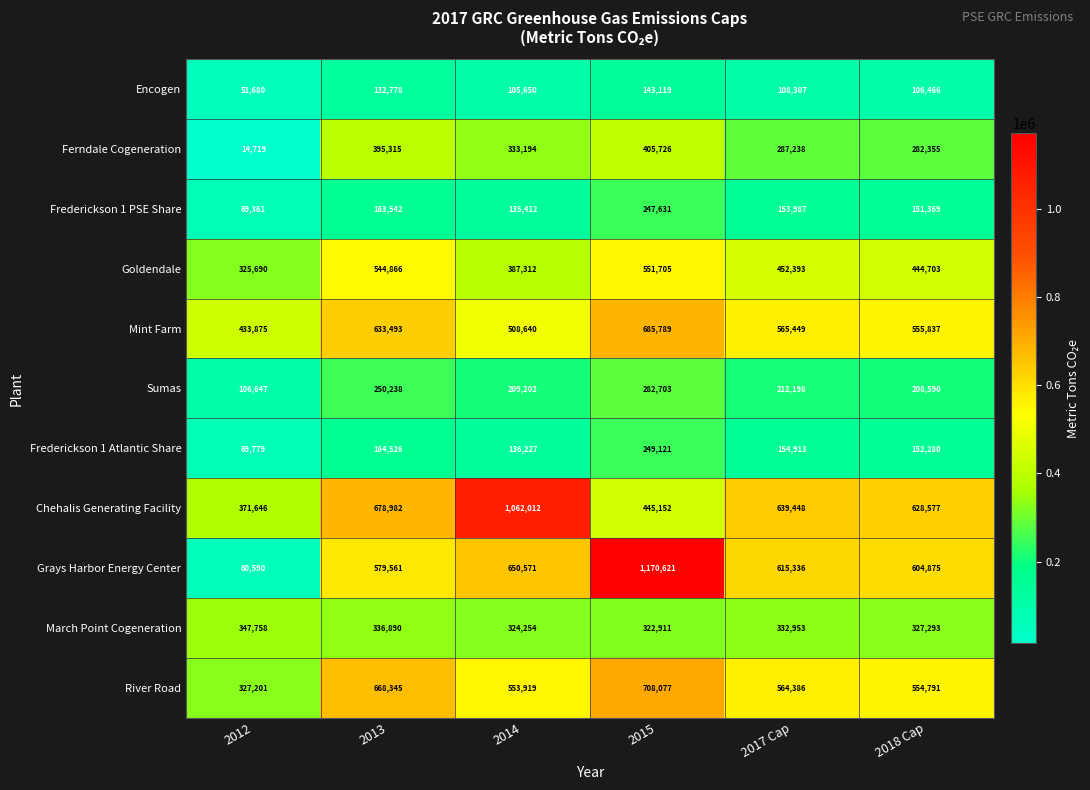

Which series has the largest total across all categories?

Chehalis Generating Facility